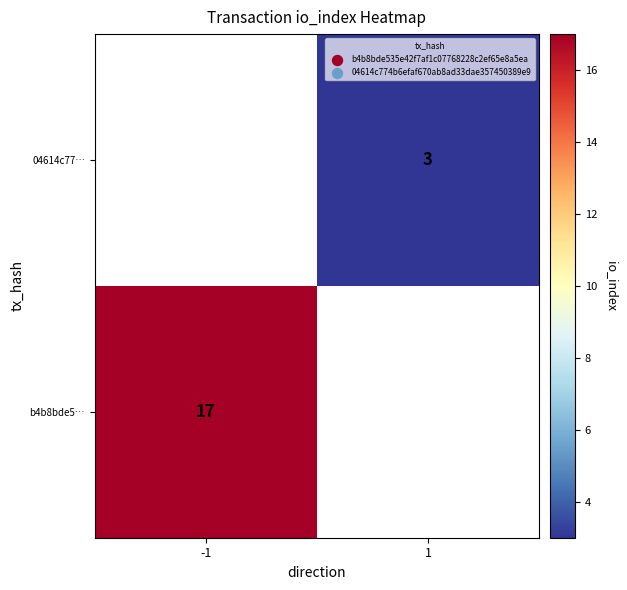

At how many categories does at least one series exceed 10?

1